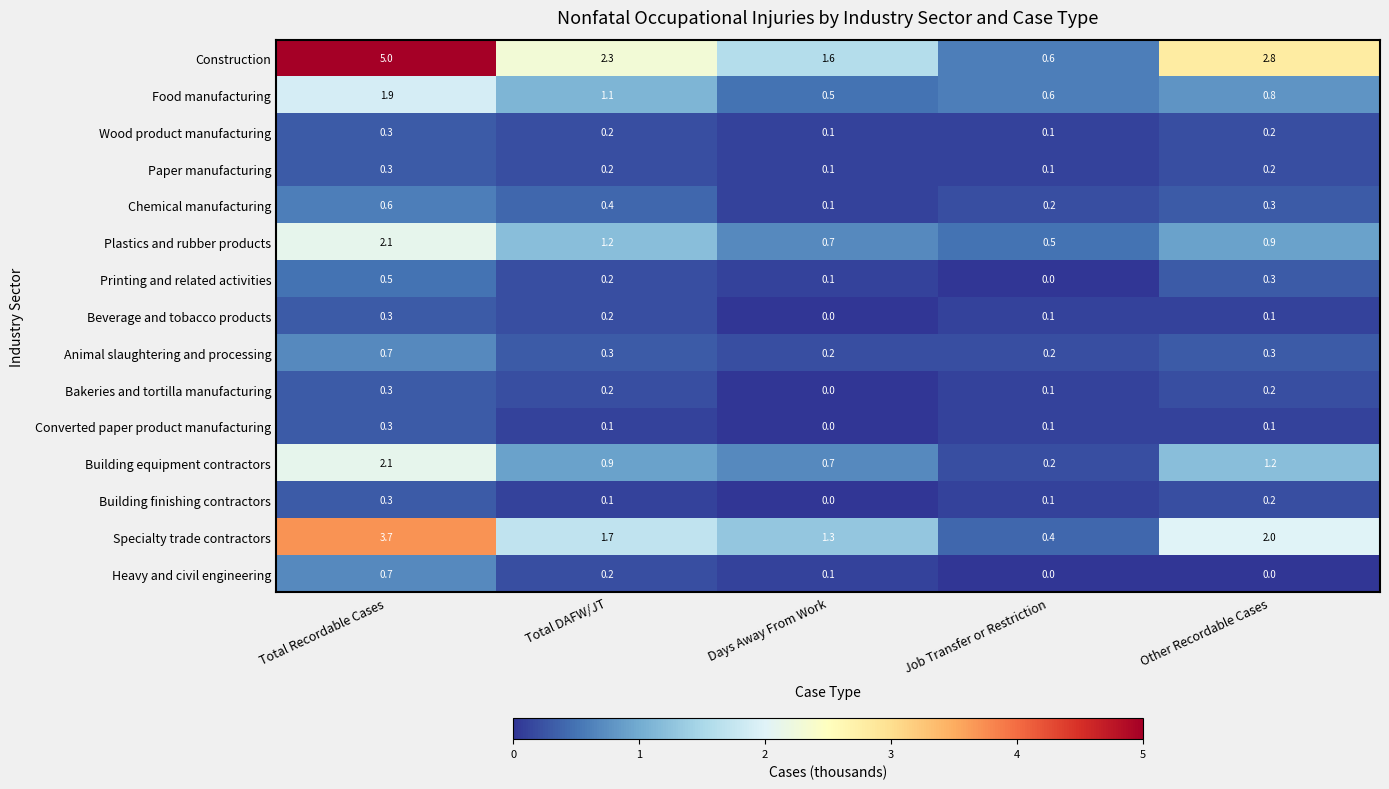

What is the spread (max minus min) of values at Days Away From Work?

1.6